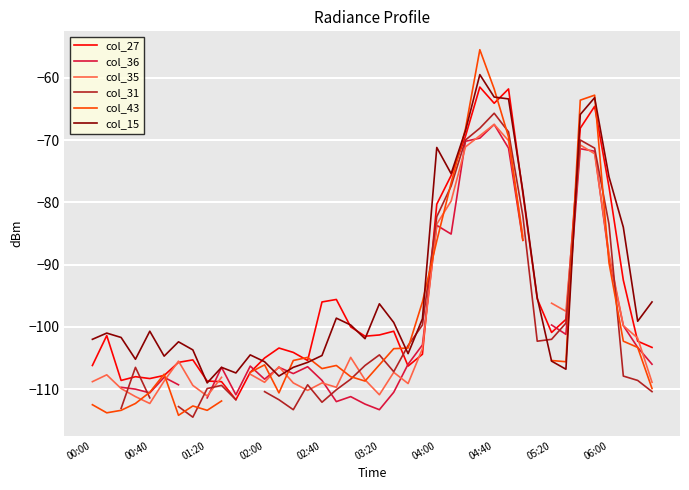

What is the minimum value shown in the chart?

-114.5